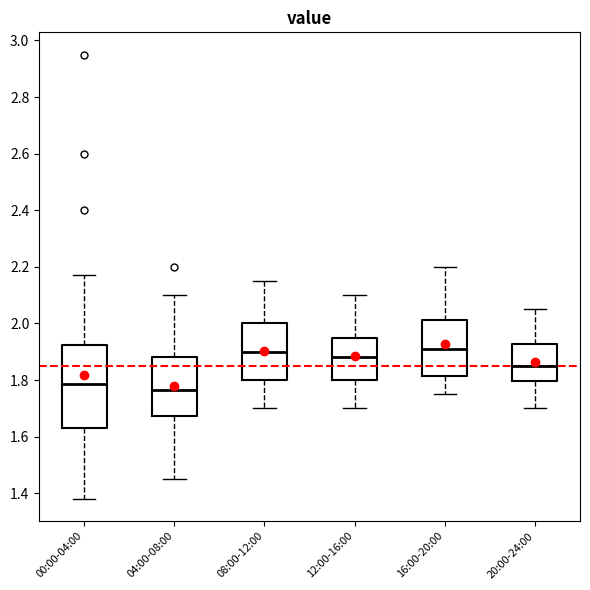

Where does the upper whisker of the box for 04:00-08:00 end on the y-axis? The values are not printed on the chart, so give them approximately, as read against the axis.

2.10